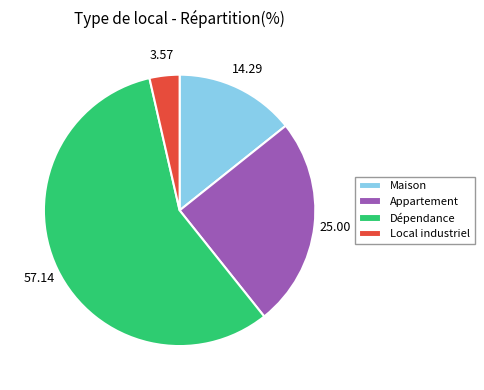

Is the sum of Maison and Appartement greater than half?

No